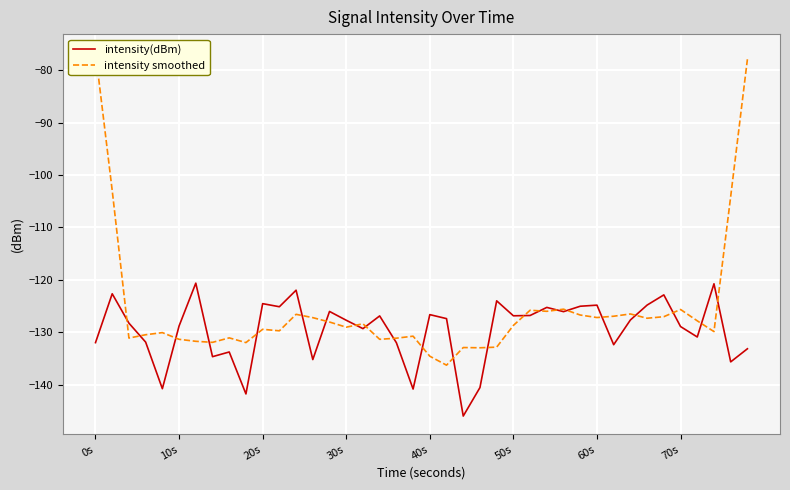

True or false: intensity(dBm) has a value of -167.7 at 10s.

False